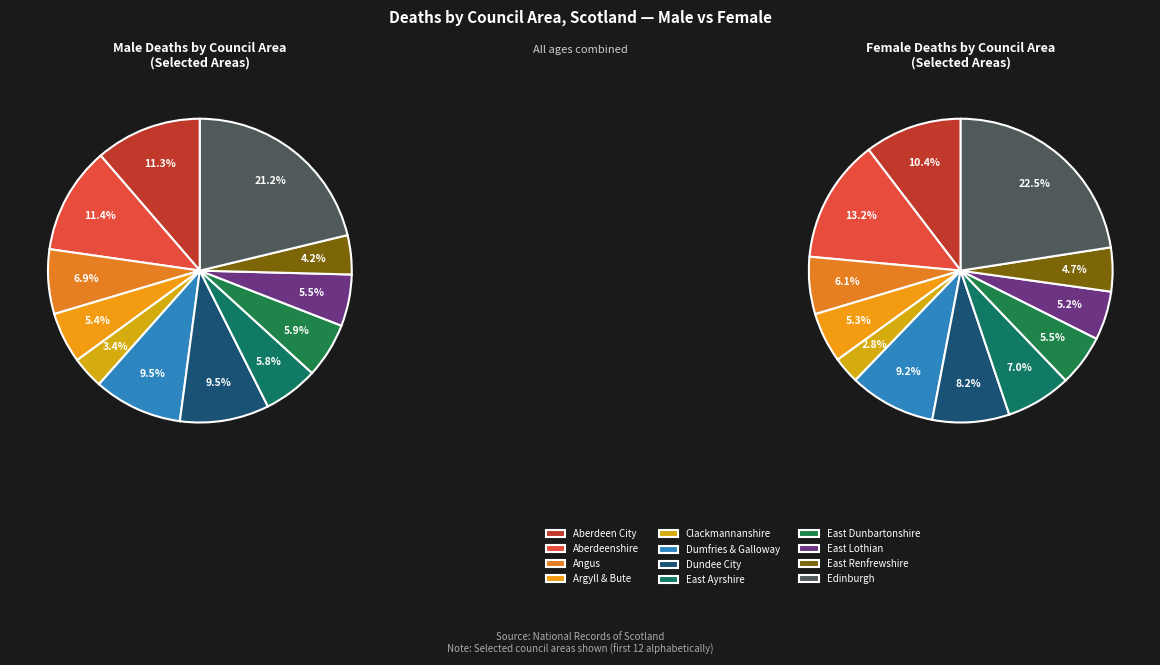

What percentage is the Dundee City slice, to the nearest percent?

9%